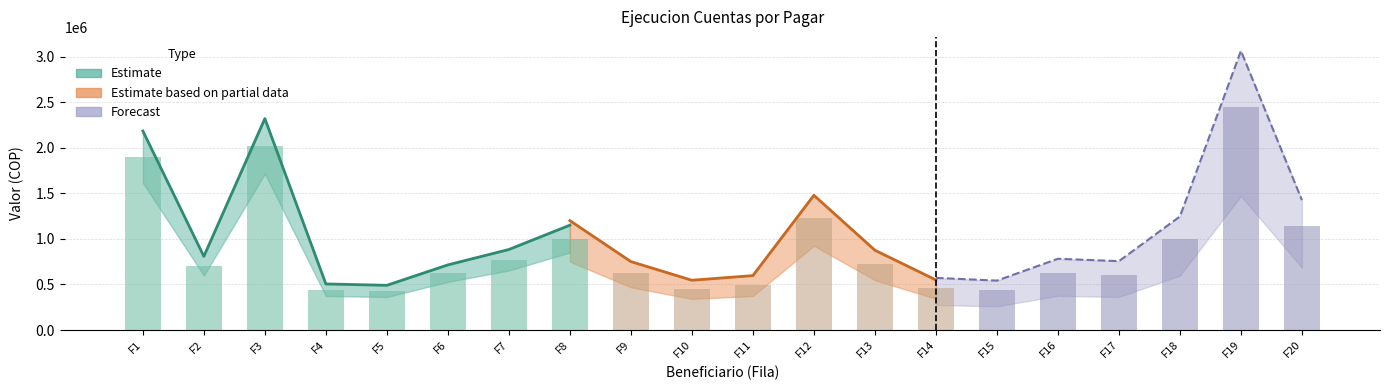

True or false: GIROS ACUMULADOS has a value of 228931 at FILA_4.

False